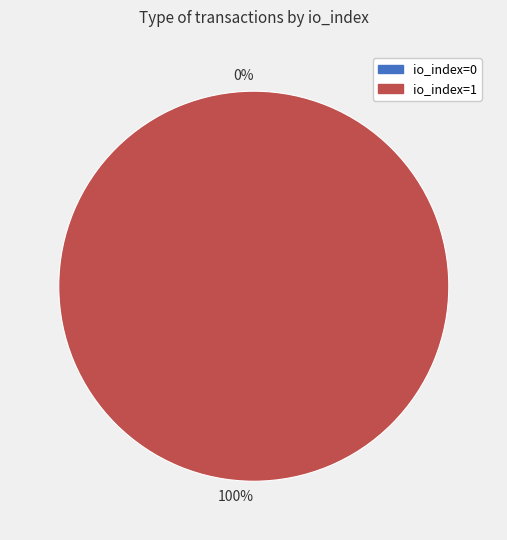

Does io_index=0 represent more than half of the total?

No